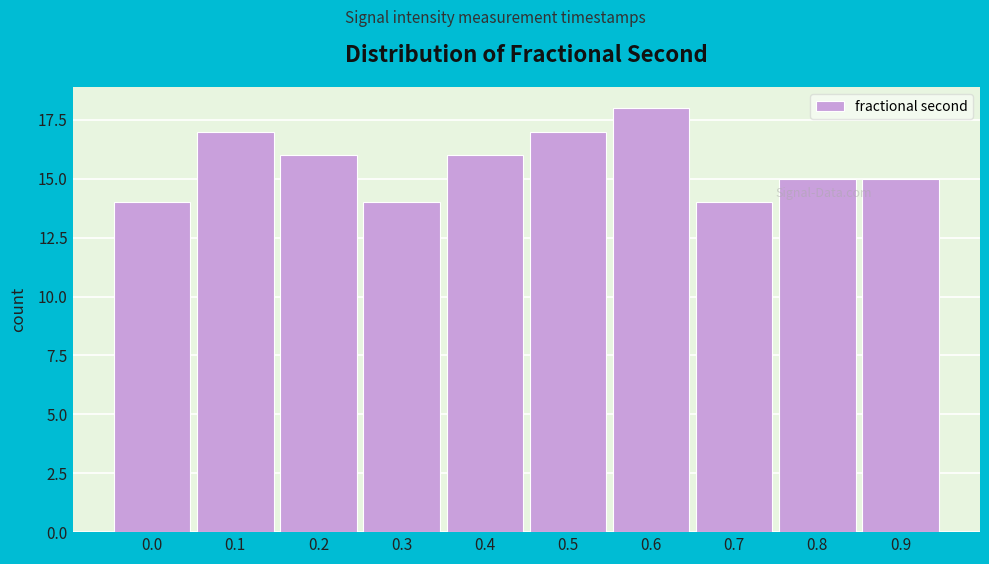

Reading left to right, list all the values displayed in this chart.

14	17	16	14	16	17	18	14	15	15